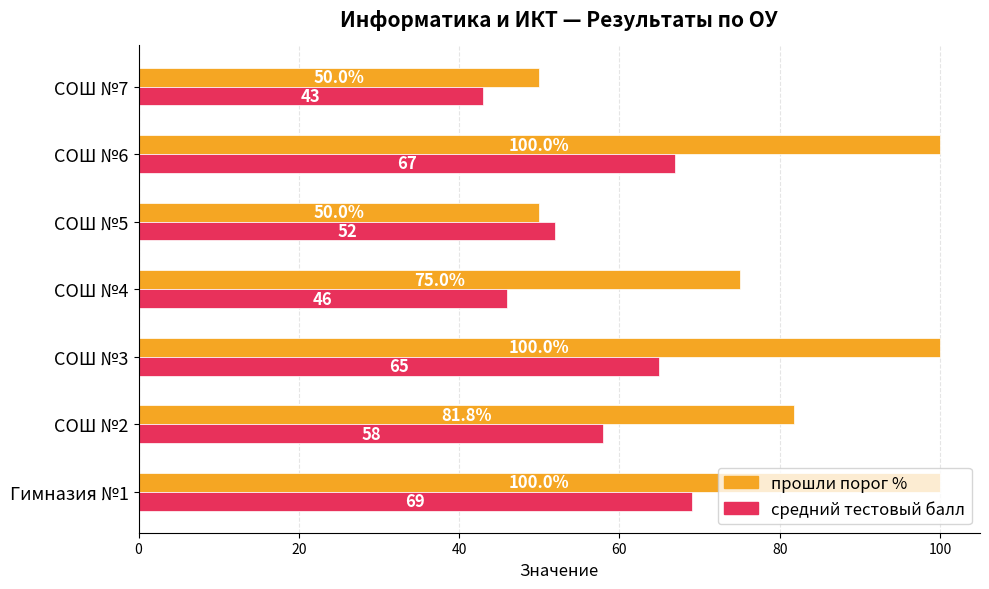

What is the difference between the maximum and minimum values in the средний тестовый балл series?

26.0